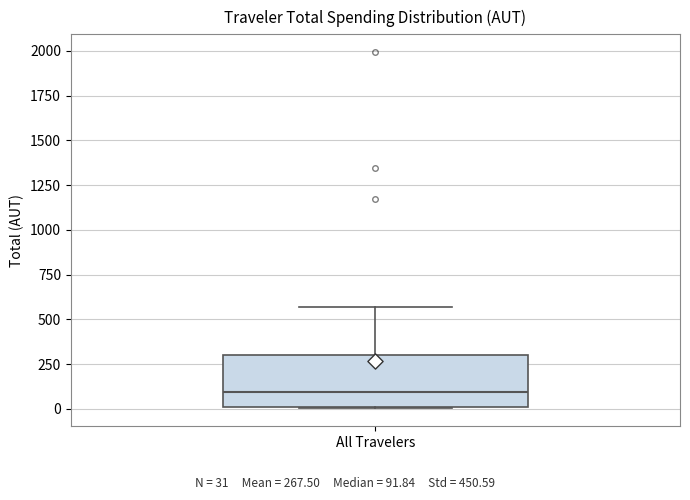

Read this box plot against the y-axis: the position of the median line, the range covered by the box, and the ends of both whiskers. The values are not printed on the chart, so give them approximately, as read against the axis.

median 100, box 0 to 300, whiskers 0 to 550